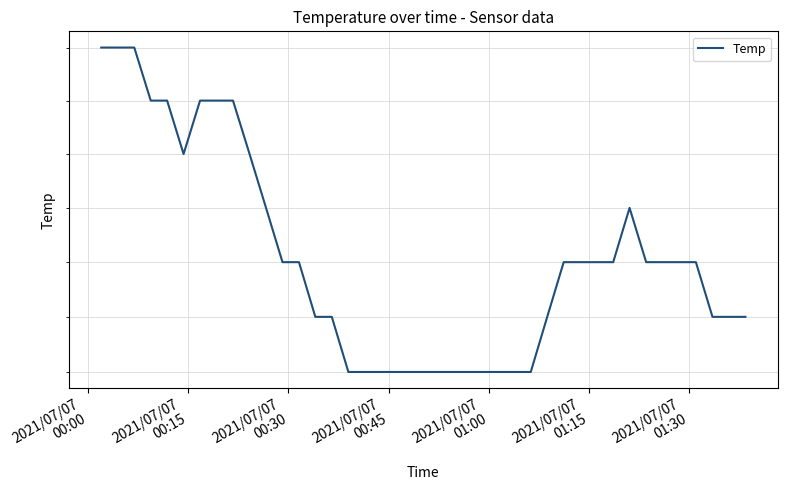

Reading left to right, transcribe all the data shown in this chart.

13.3	13.3	13.3	13.2	13.2	13.1	13.2	13.2	13.2	13.1	13.0	12.9	12.9	12.8	12.8	12.7	12.7	12.7	12.7	12.7	12.7	12.7	12.7	12.7	12.7	12.7	12.7	12.8	12.9	12.9	12.9	12.9	13.0	12.9	12.9	12.9	12.9	12.8	12.8	12.8